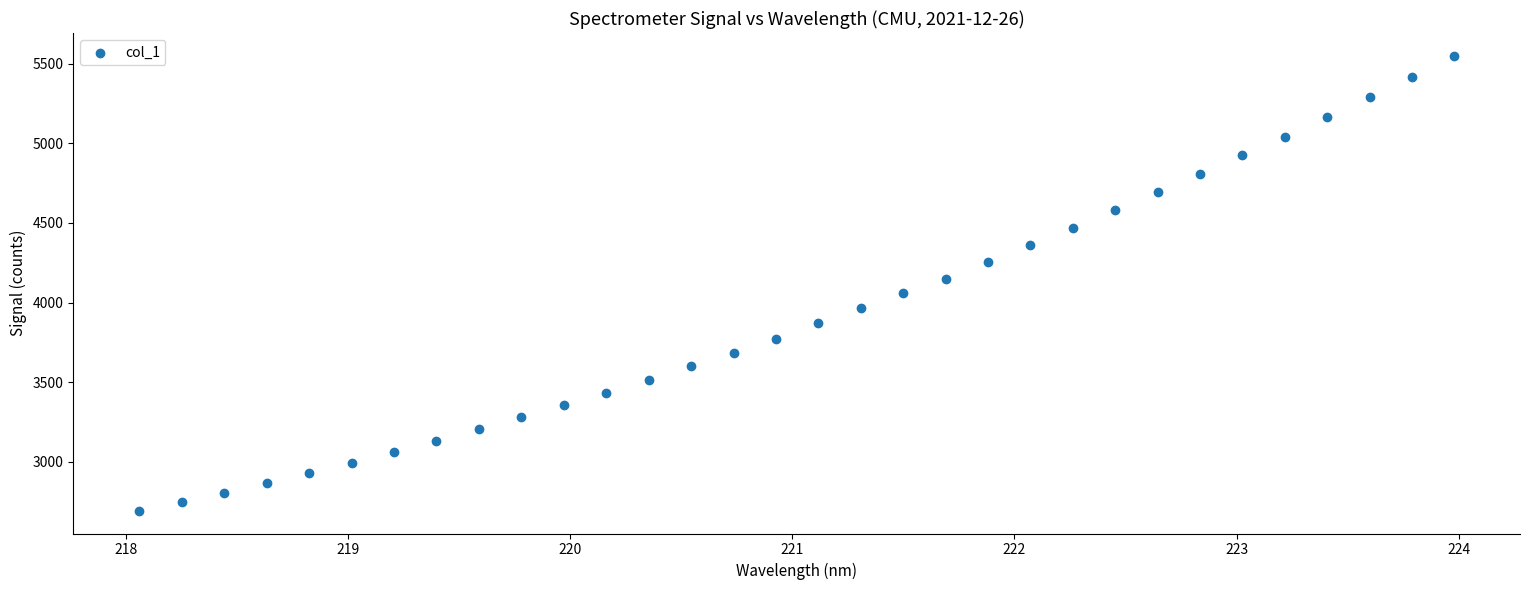

What is the range of Y values (max minus min)?

2856.6